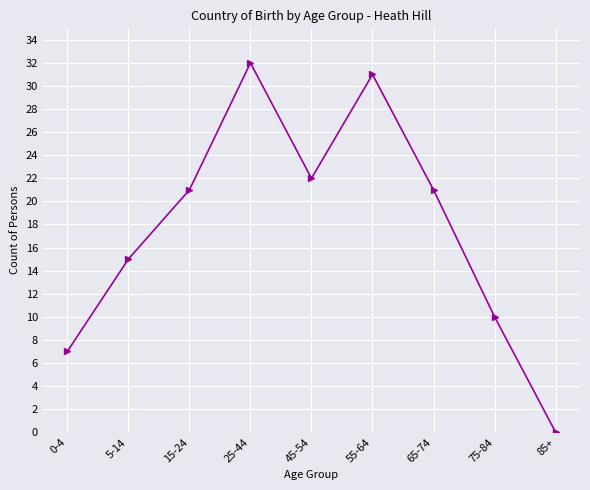

Reading right to left, extract all data points from this chart.

0	10	21	31	22	32	21	15	7